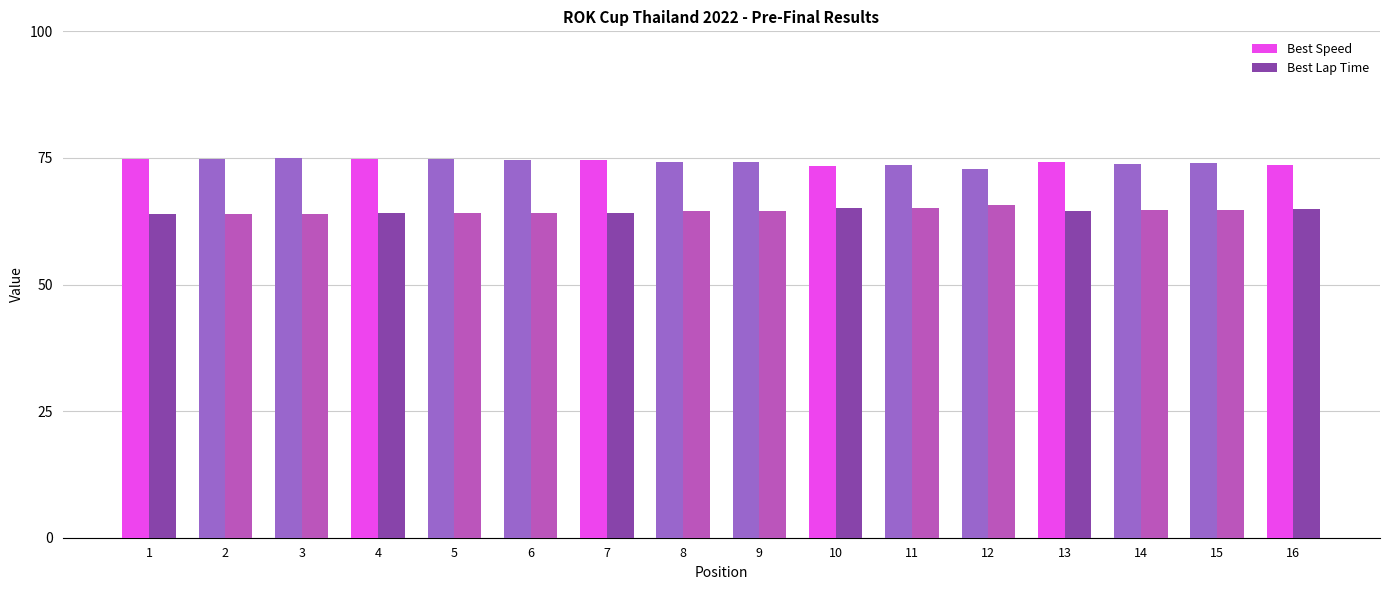

What is the value of the Best Lap Time bar at the 10th from the left?

65.1